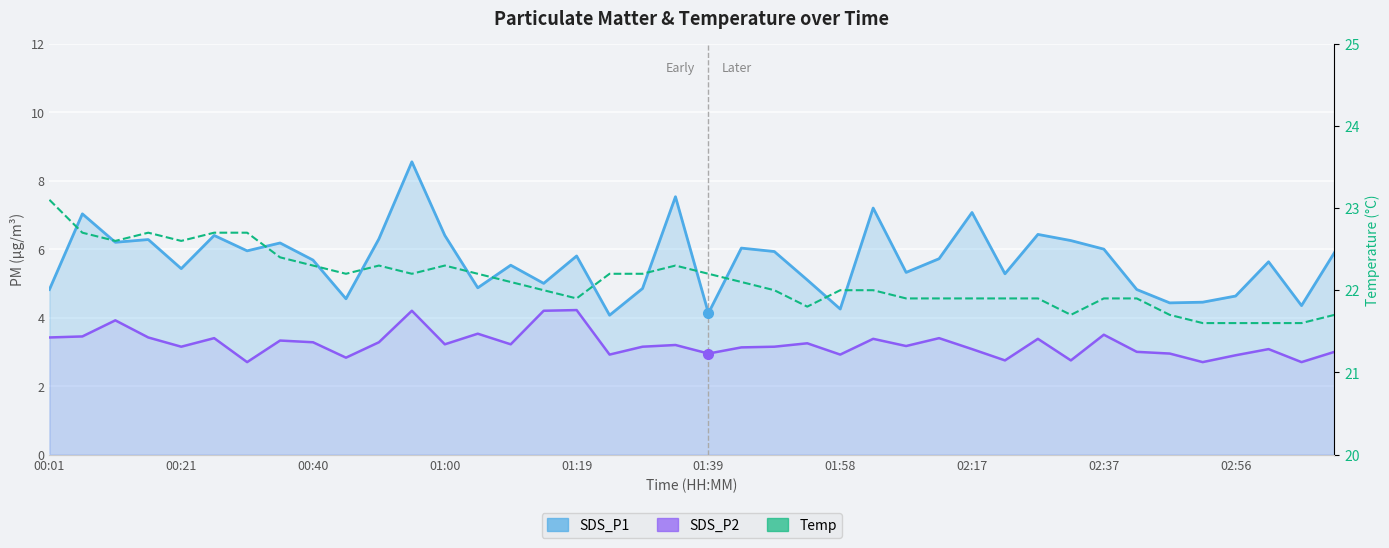

What is the difference between the maximum and minimum values in the SDS_P1 series?

4.5